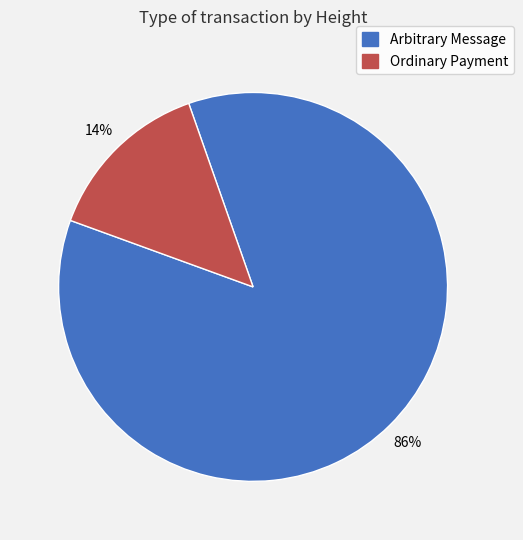

To the nearest percent, what is the difference between the largest and smallest slice percentages?

72%